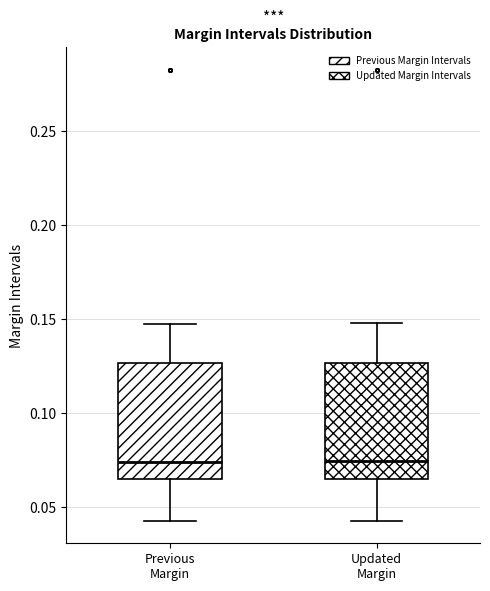

Reading left to right, read every box against the y-axis: the position of its median line, the range the box covers, and the ends of its whiskers. The values are not printed on the chart, so give them approximately, as read against the axis.

Previous Margin: median 0.075, box 0.065 to 0.125, whiskers 0.045 to 0.145
Updated Margin: median 0.075, box 0.065 to 0.125, whiskers 0.040 to 0.150